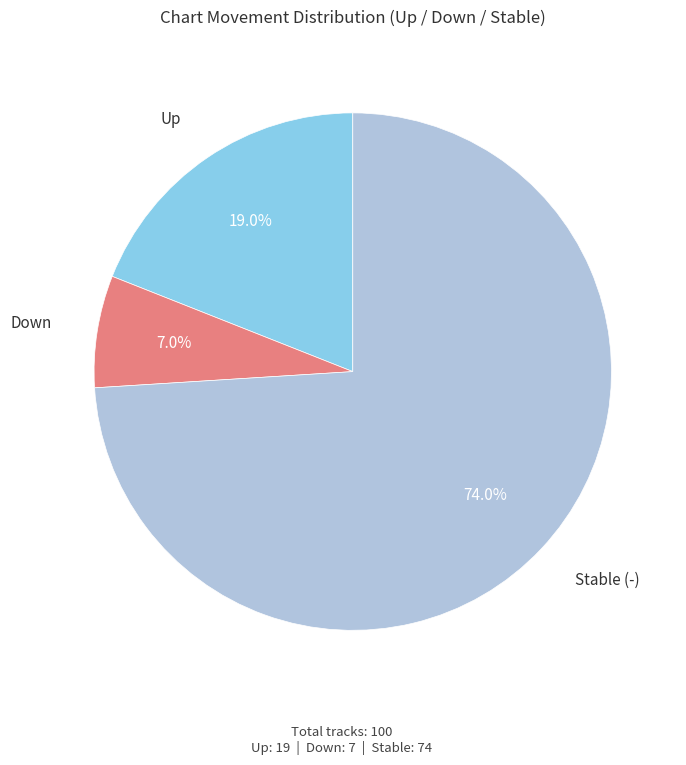

Does Up account for over 50% of the chart?

No